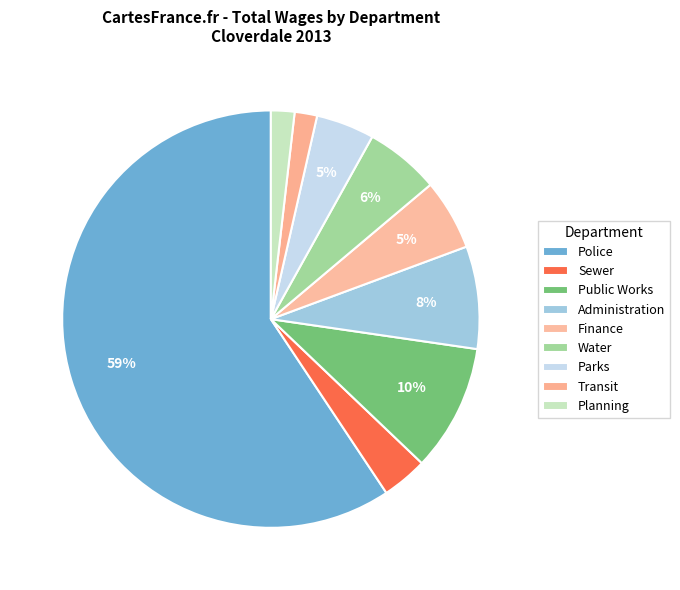

Which slice represents more than half of the pie?

Police